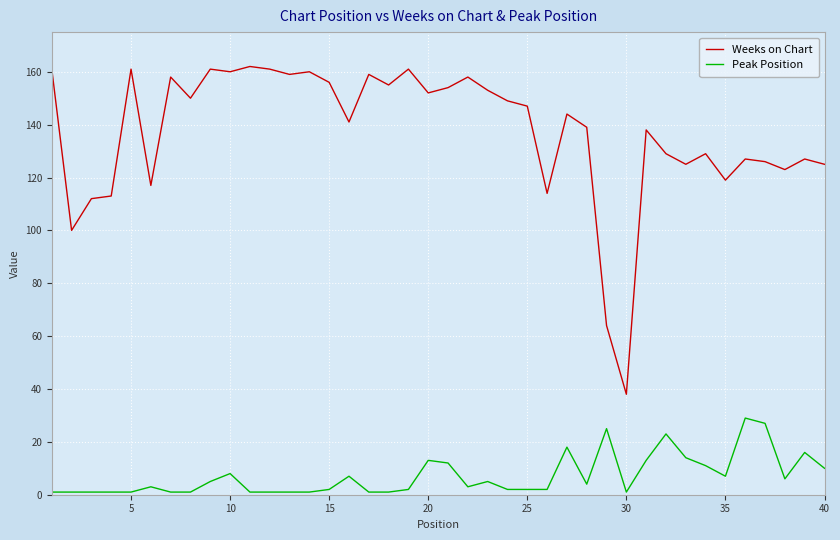

True or false: Peak Position and Weeks on Chart intersect in this chart.

False